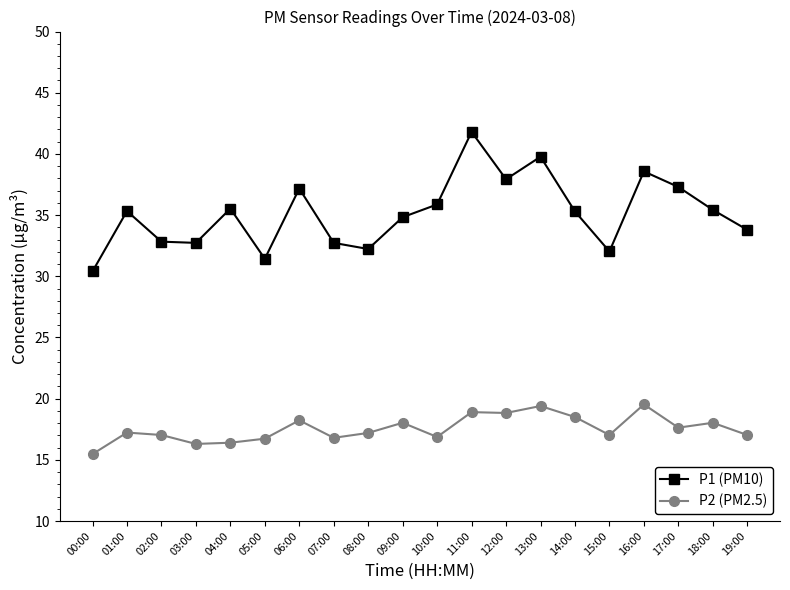

What is the minimum value for P2 (PM2.5)?

15.5